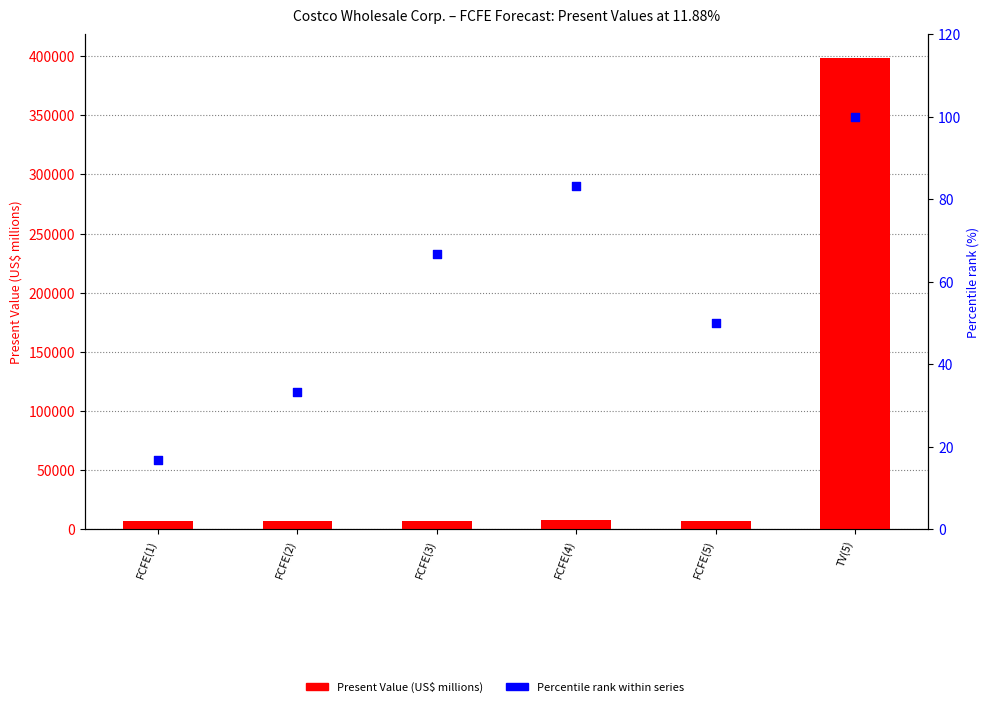

At how many categories does at least one series exceed 67130?

1